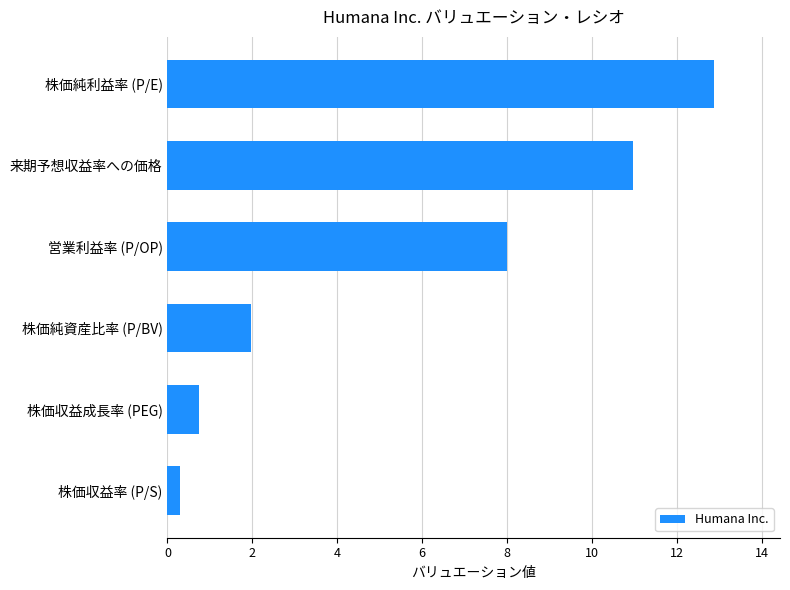

Does the chart contain any negative values?

No